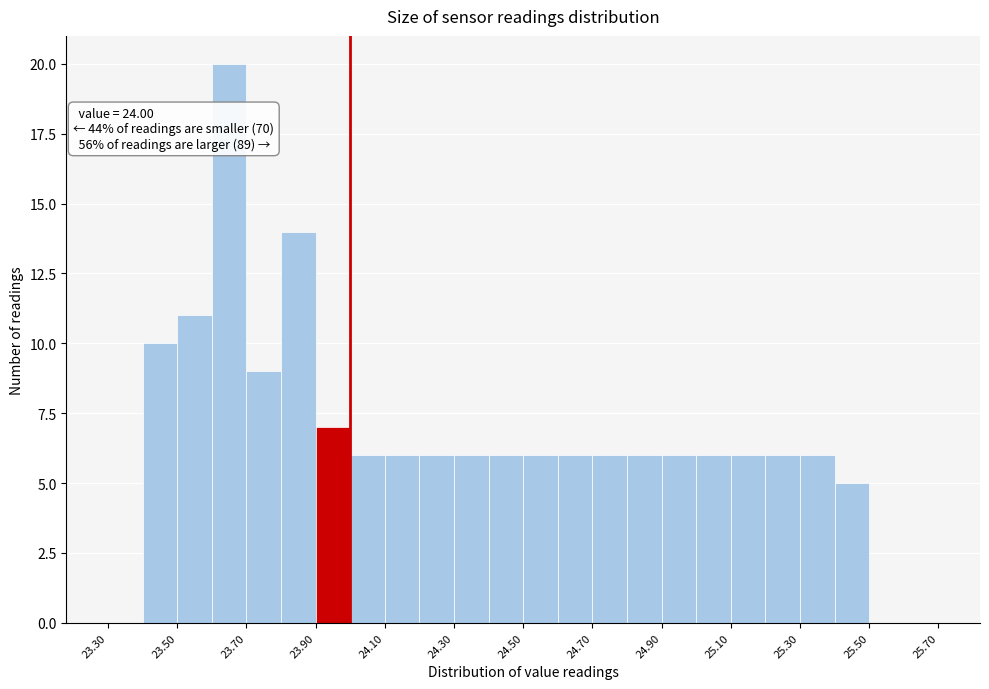

Which range on the x-axis has the tallest bar?

23.6 to 23.7